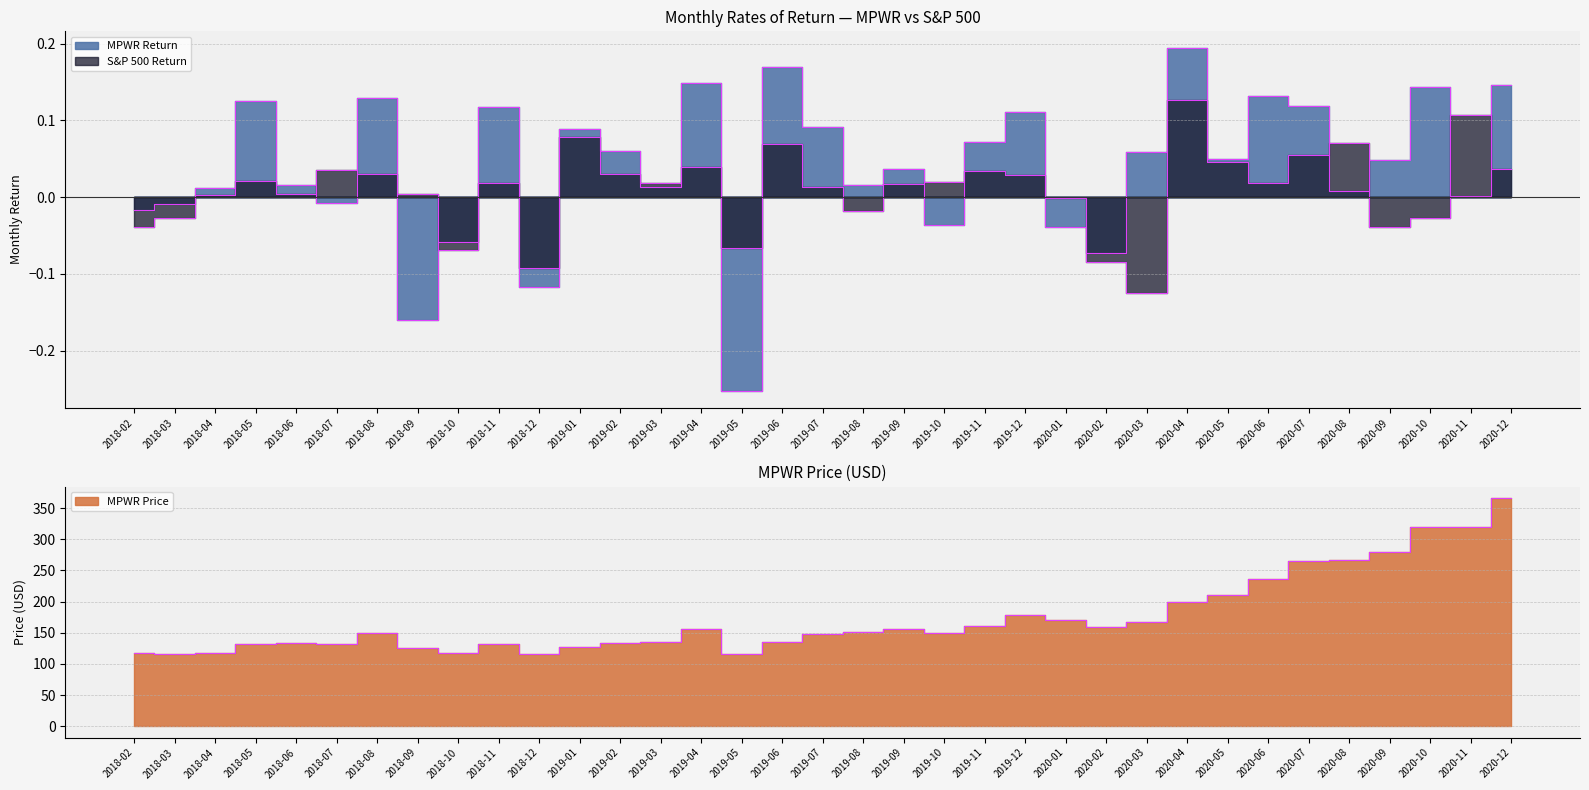

At how many categories does at least one series exceed 13?

35